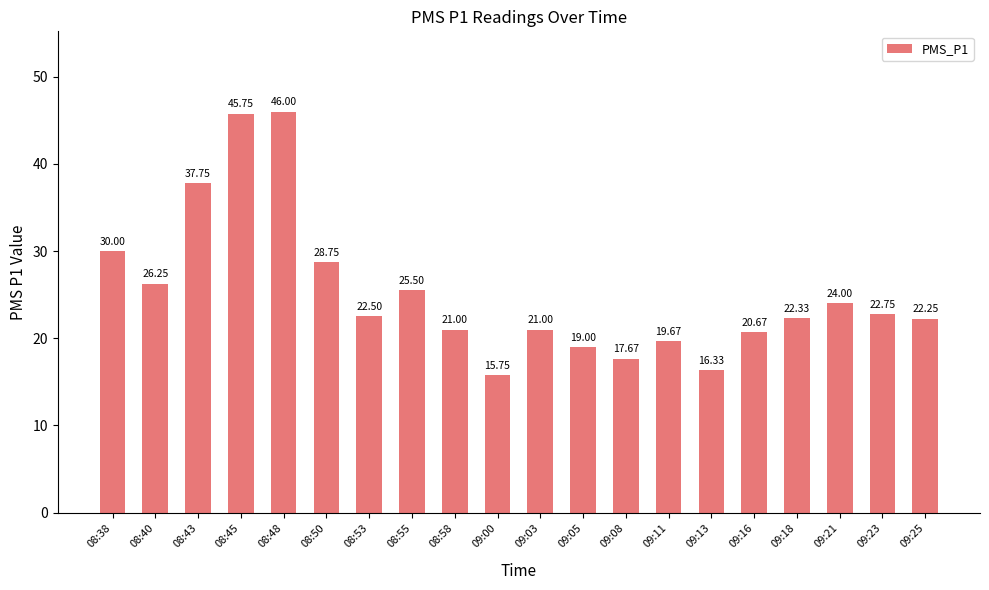

What is the sum of the values at 08:48 and 09:13?

62.3